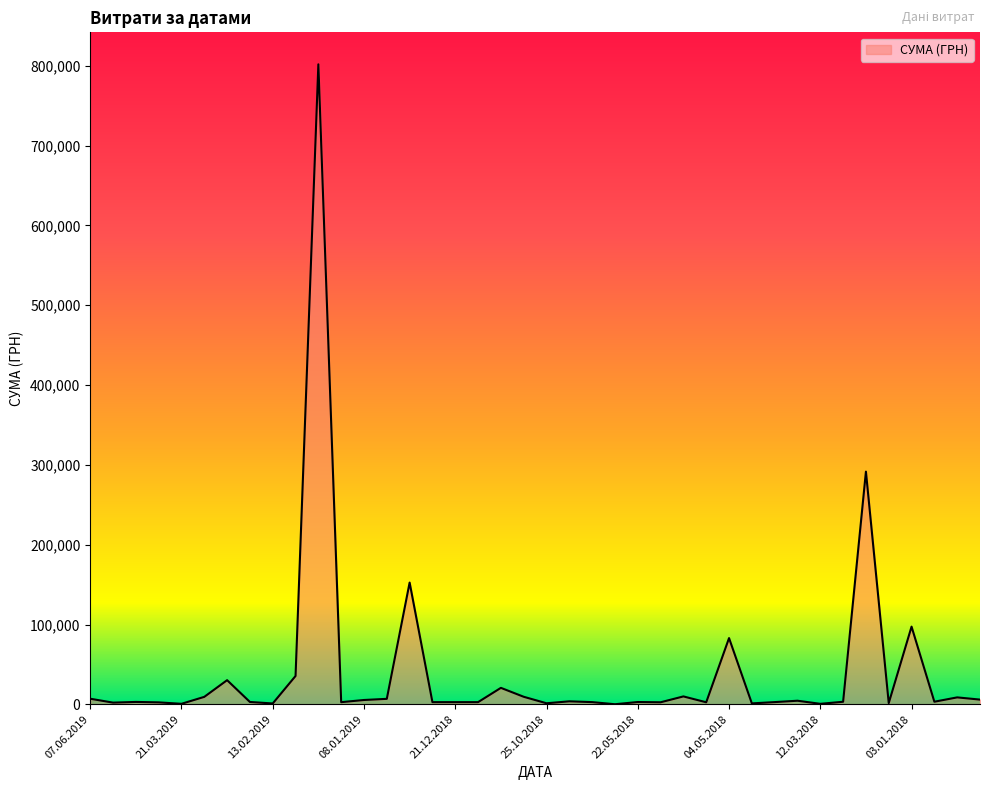

What is the greatest value displayed?

801818.3